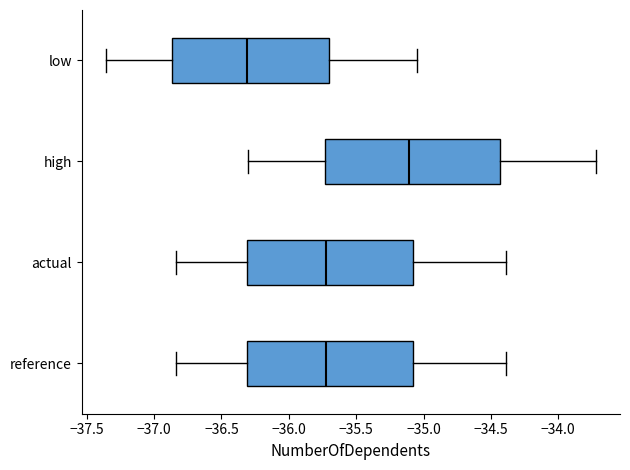

Where does the median line of the box for high sit on the x-axis? The values are not printed on the chart, so give them approximately, as read against the axis.

-35.10